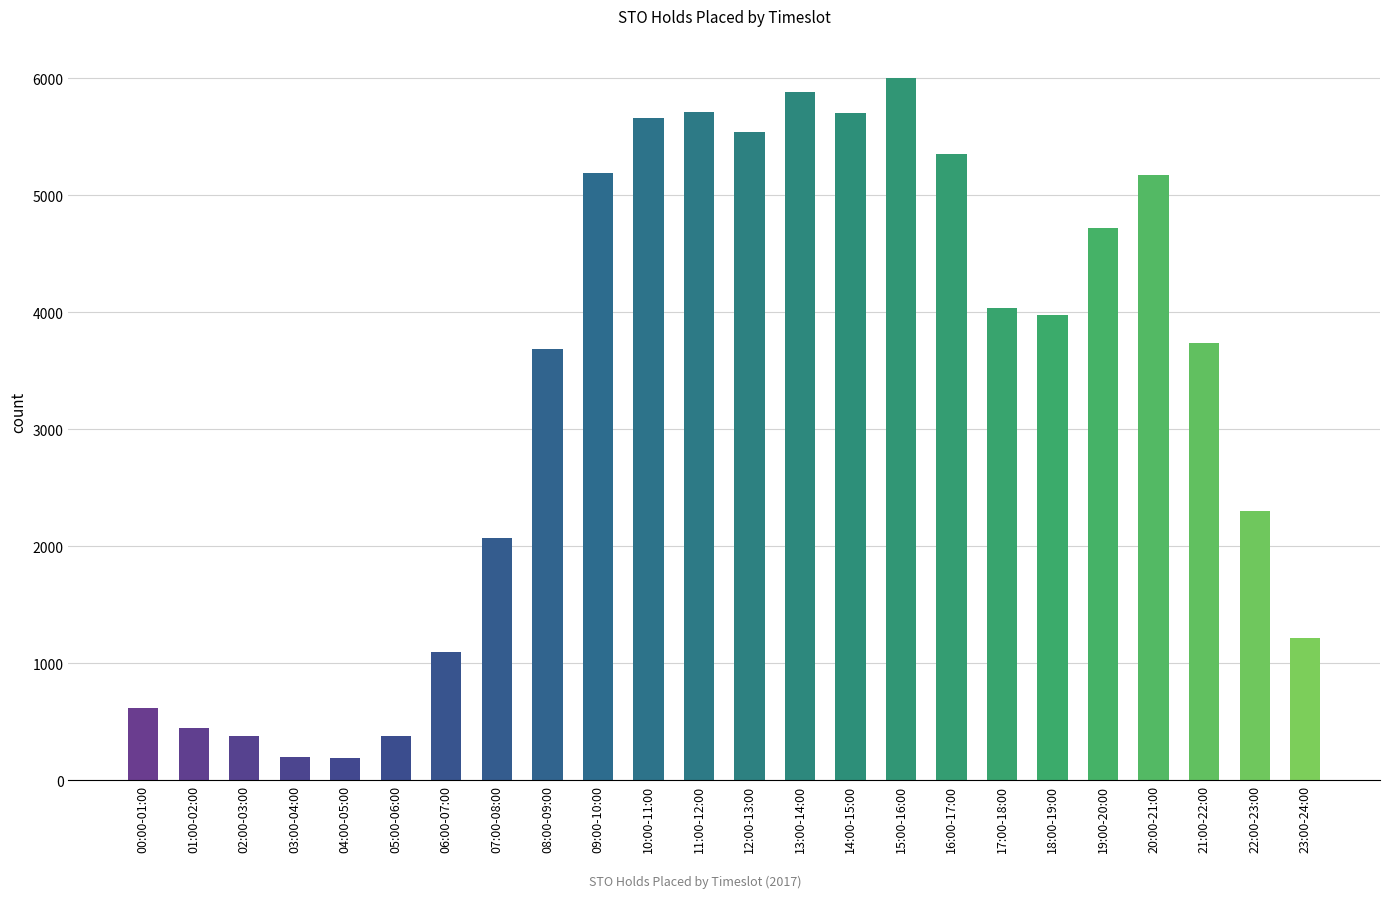

Which category has the highest value across all series?

15:00-16:00